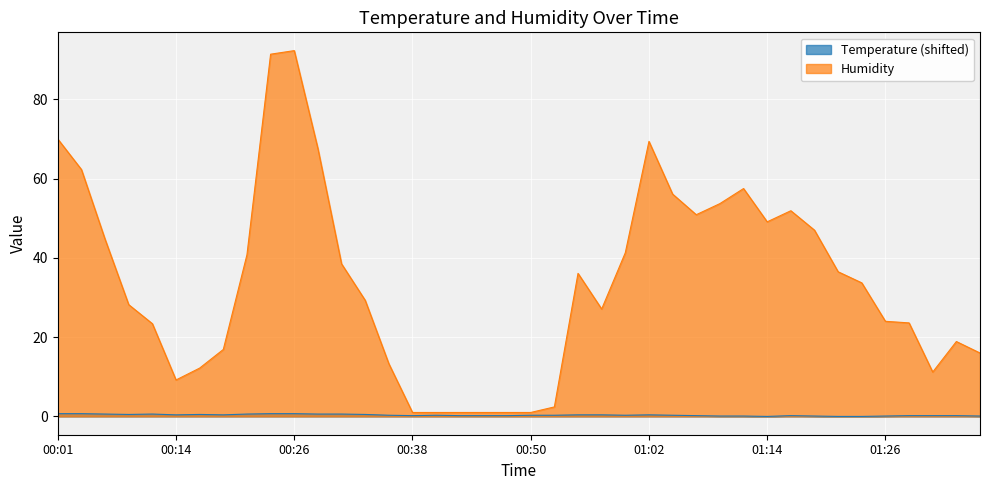

At how many categories does at least one series exceed 37?

17